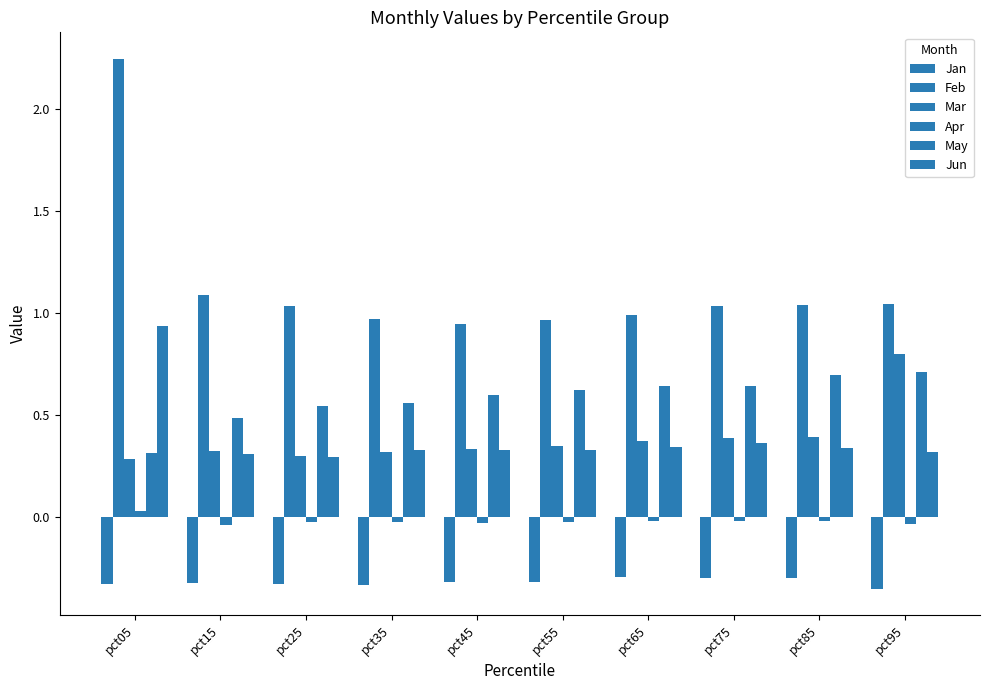

Are the bars horizontal?

No